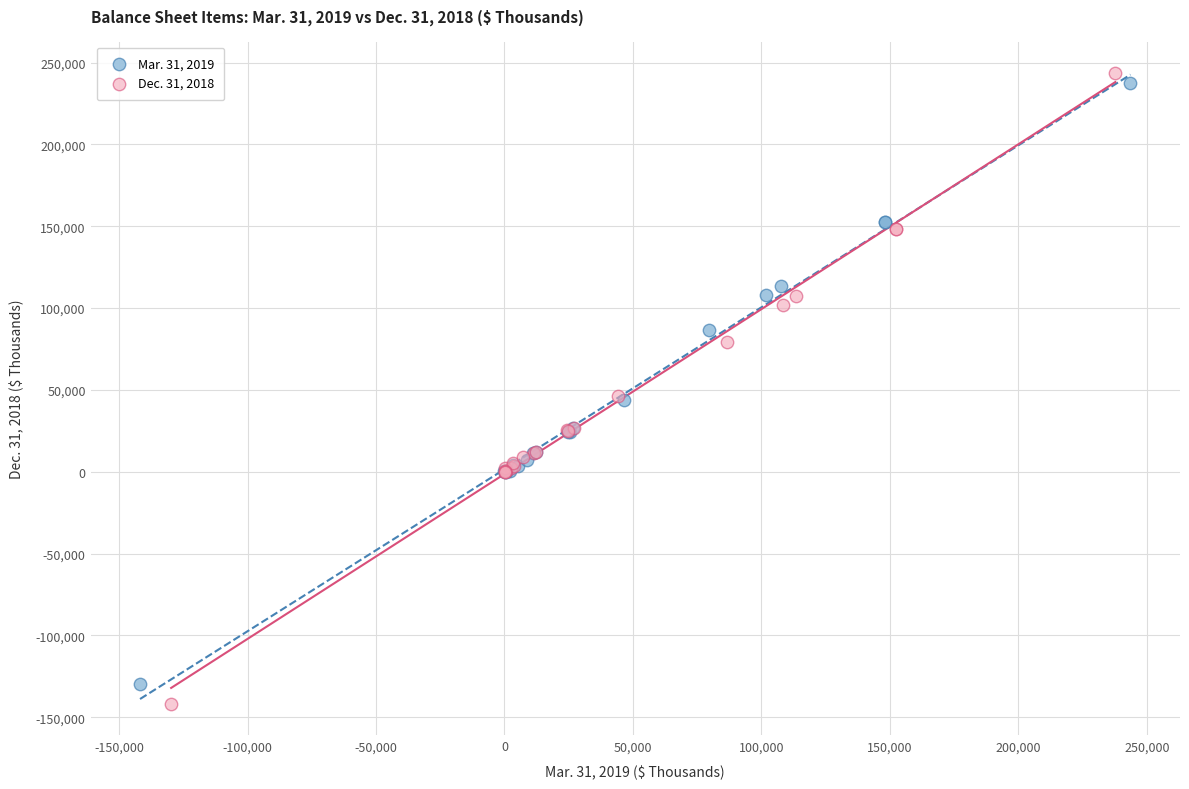

Which series contains the lowest Y value?

Dec. 31, 2018